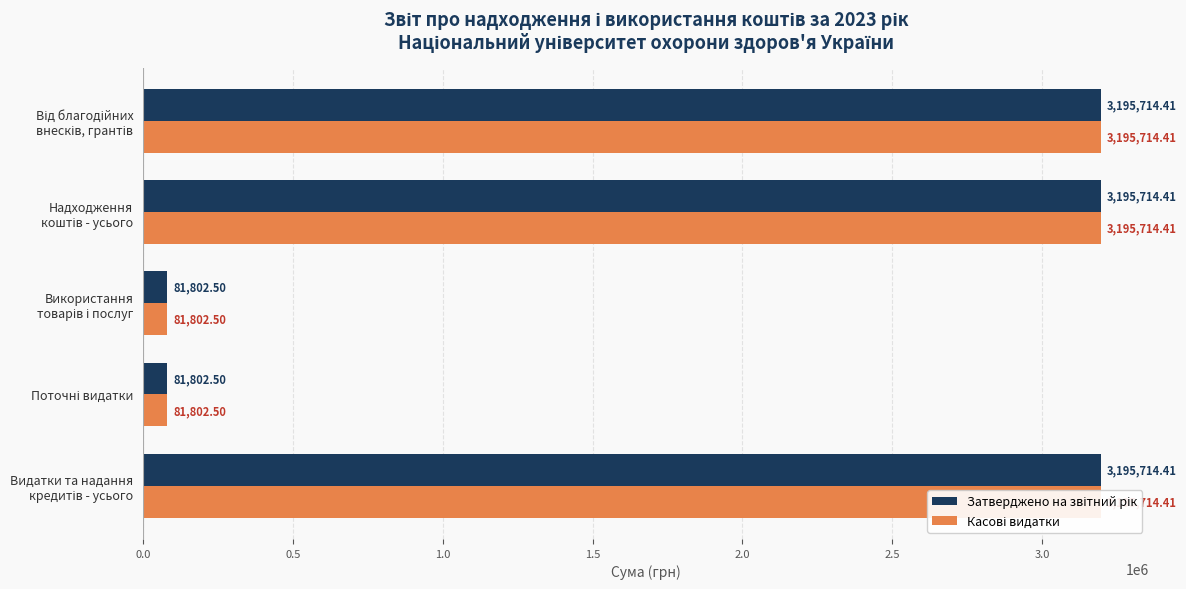

Is the value of Затверджено на звітний рік at Надходження коштів - усього greater than the value of Касові видатки at Видатки та надання кредитів - усього?

No